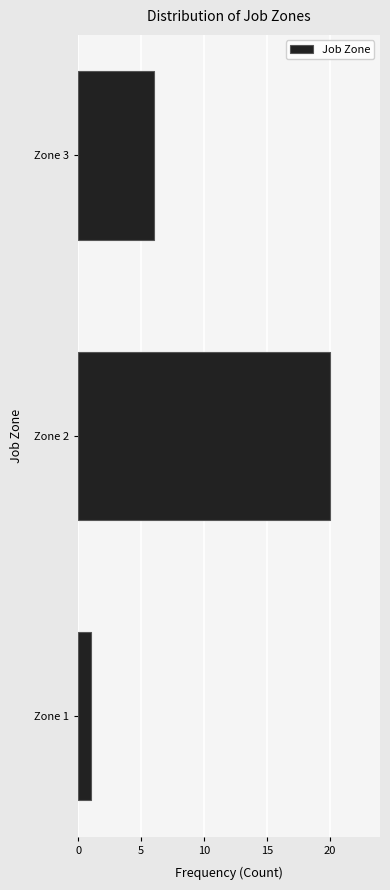

Reading bottom to top, what are all the values shown in this chart?

Zone 1=1	Zone 2=20	Zone 3=6